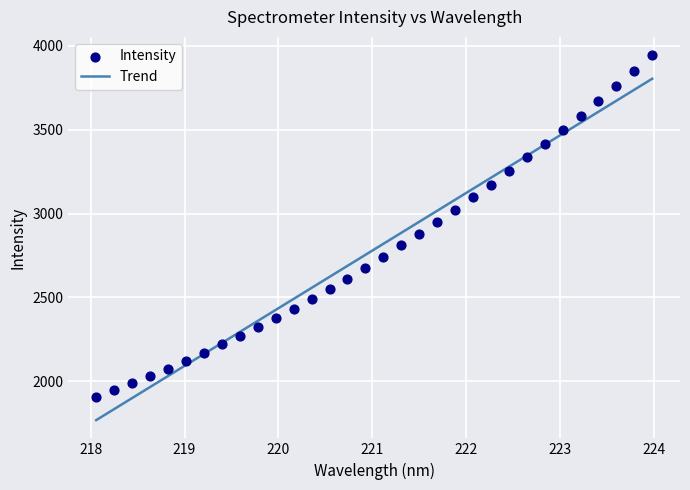

What is the range of Y values (max minus min)?

2036.3